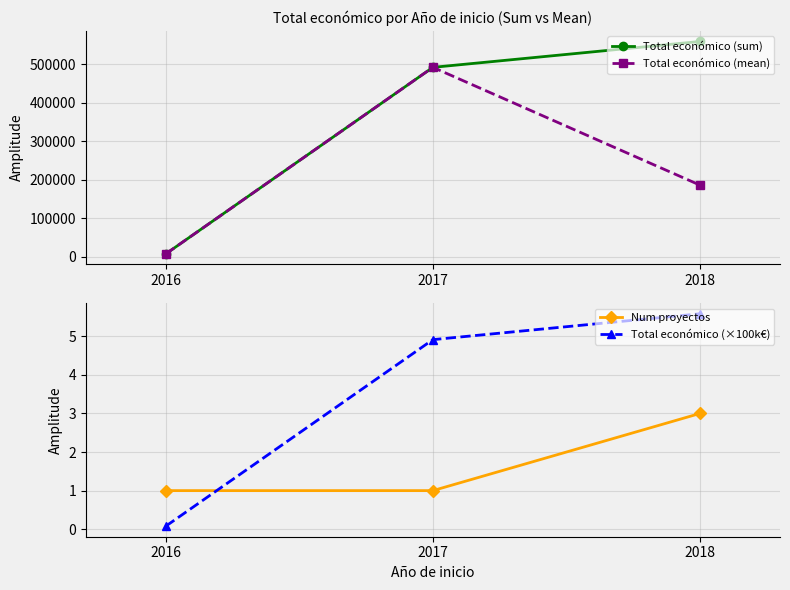

What is the average value of the Num proyectos series?

1.7